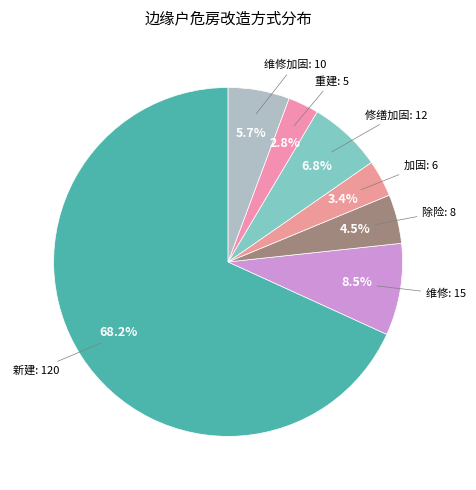

Which slice represents more than half of the pie?

新建